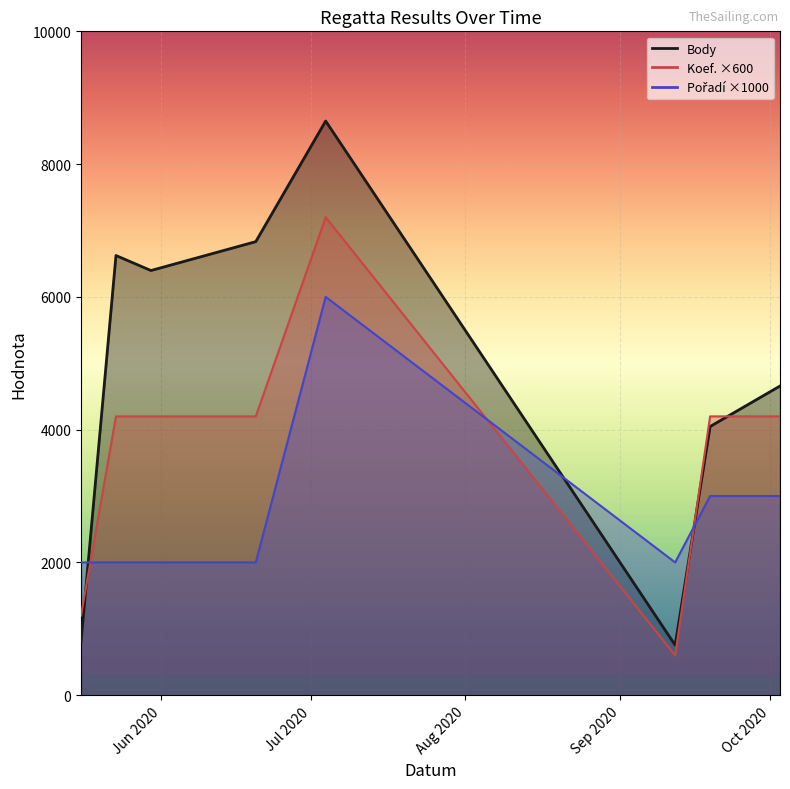

At 2020-09-12, list the series in order from largest to smallest.

Pořadí, Body, Koef.